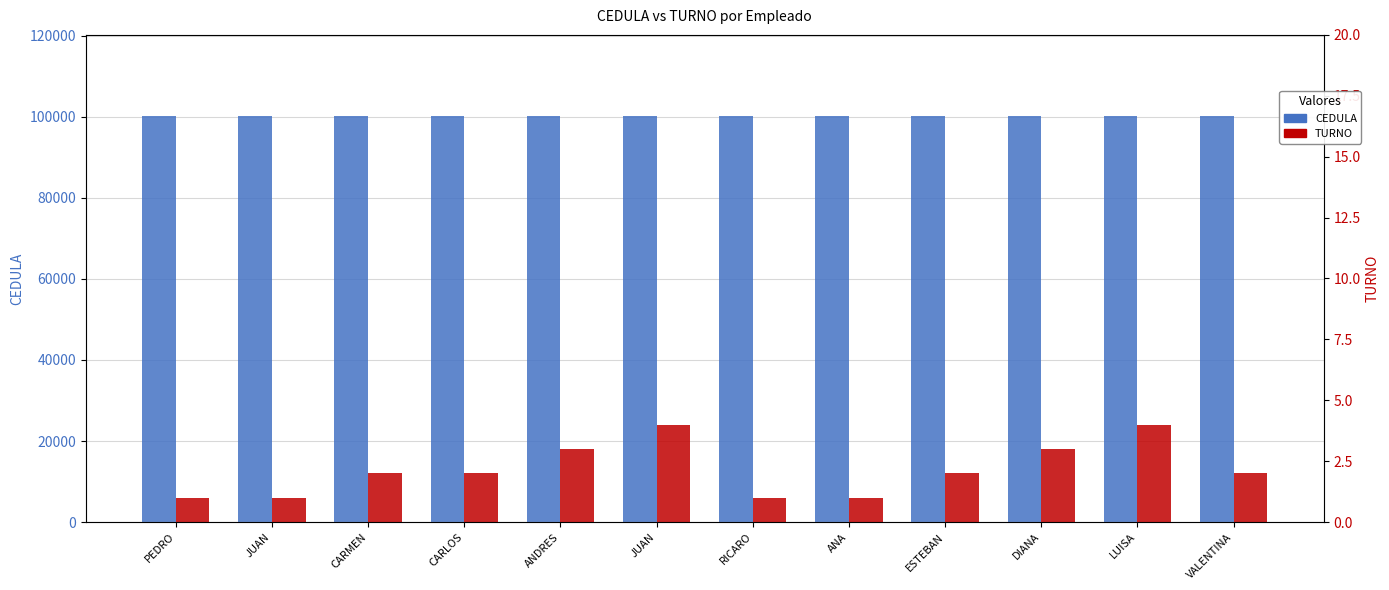

What is the approximate value of TURNO at RICARO?

1